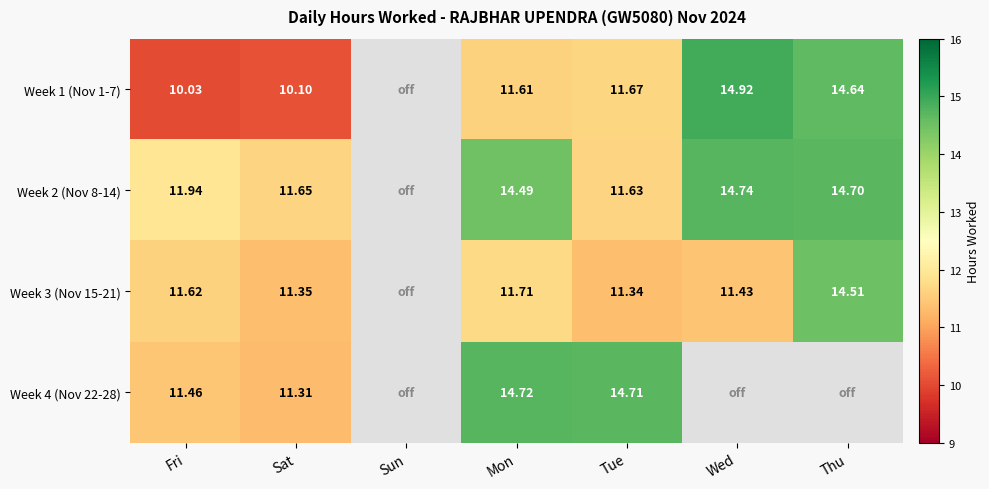

Is the value of Week 2 (Nov 8-14) at Sat greater than the value of Week 1 (Nov 1-7) at Mon?

Yes